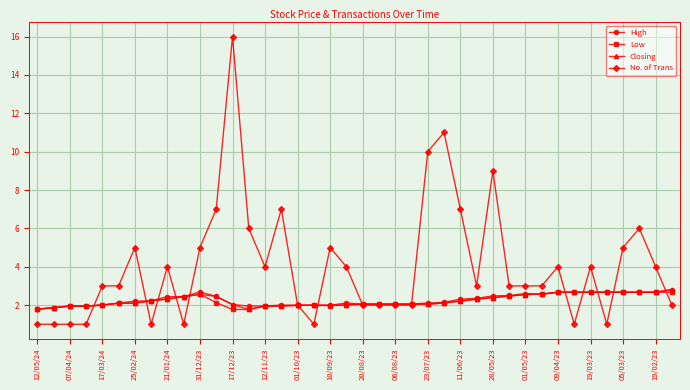

What is the highest value of the Low series?

2.7